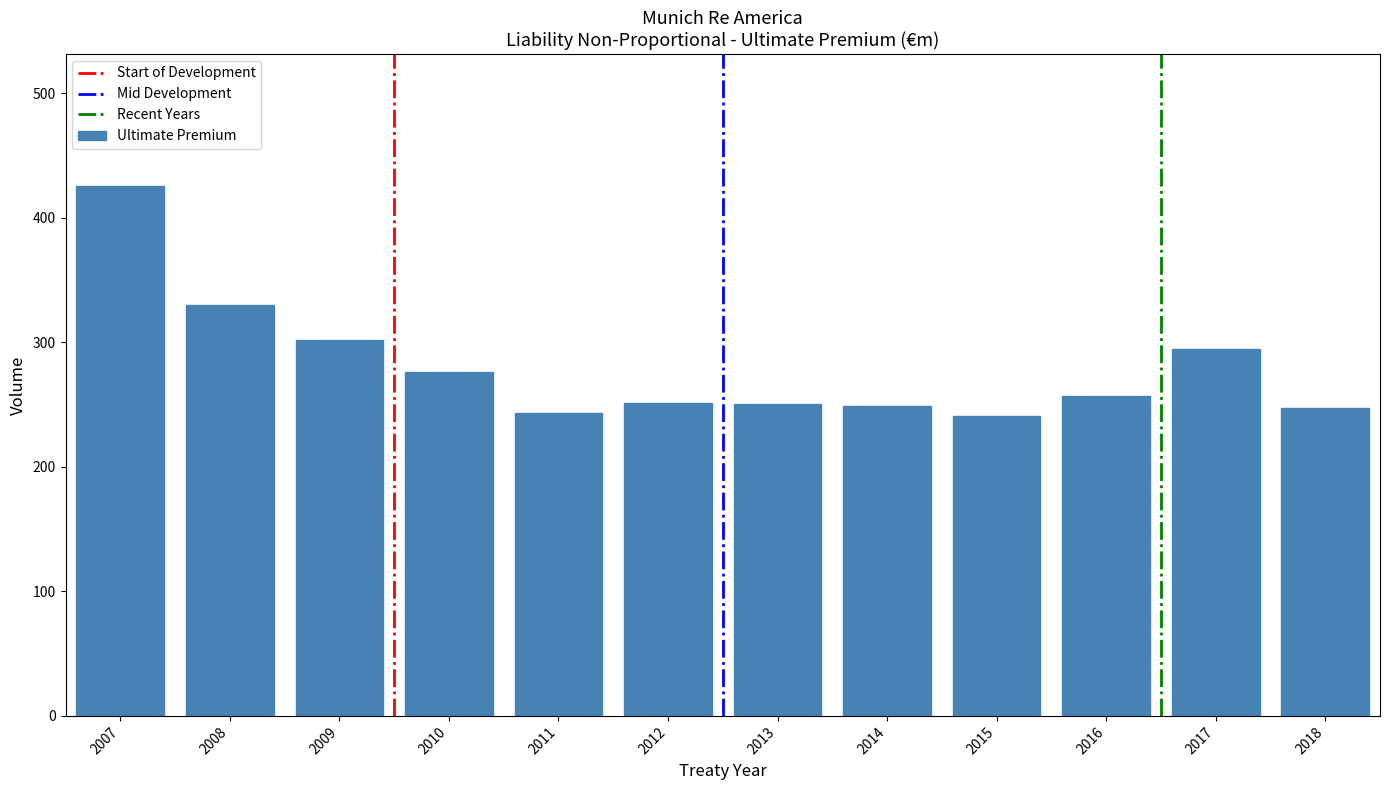

Is it true that the value at 2010 is 276.0?

True